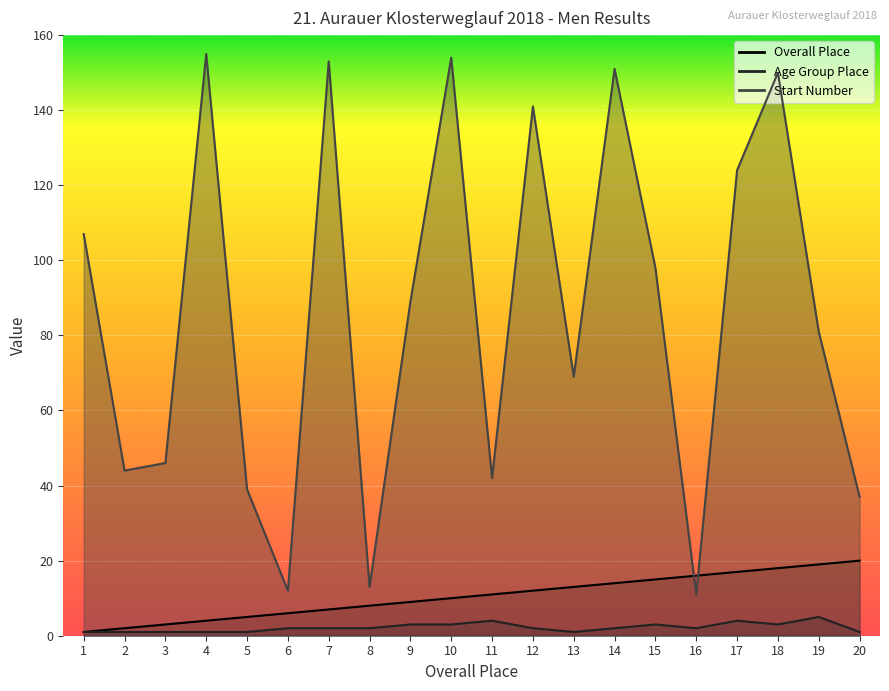

Where does the Start Number series first go above 89?

1